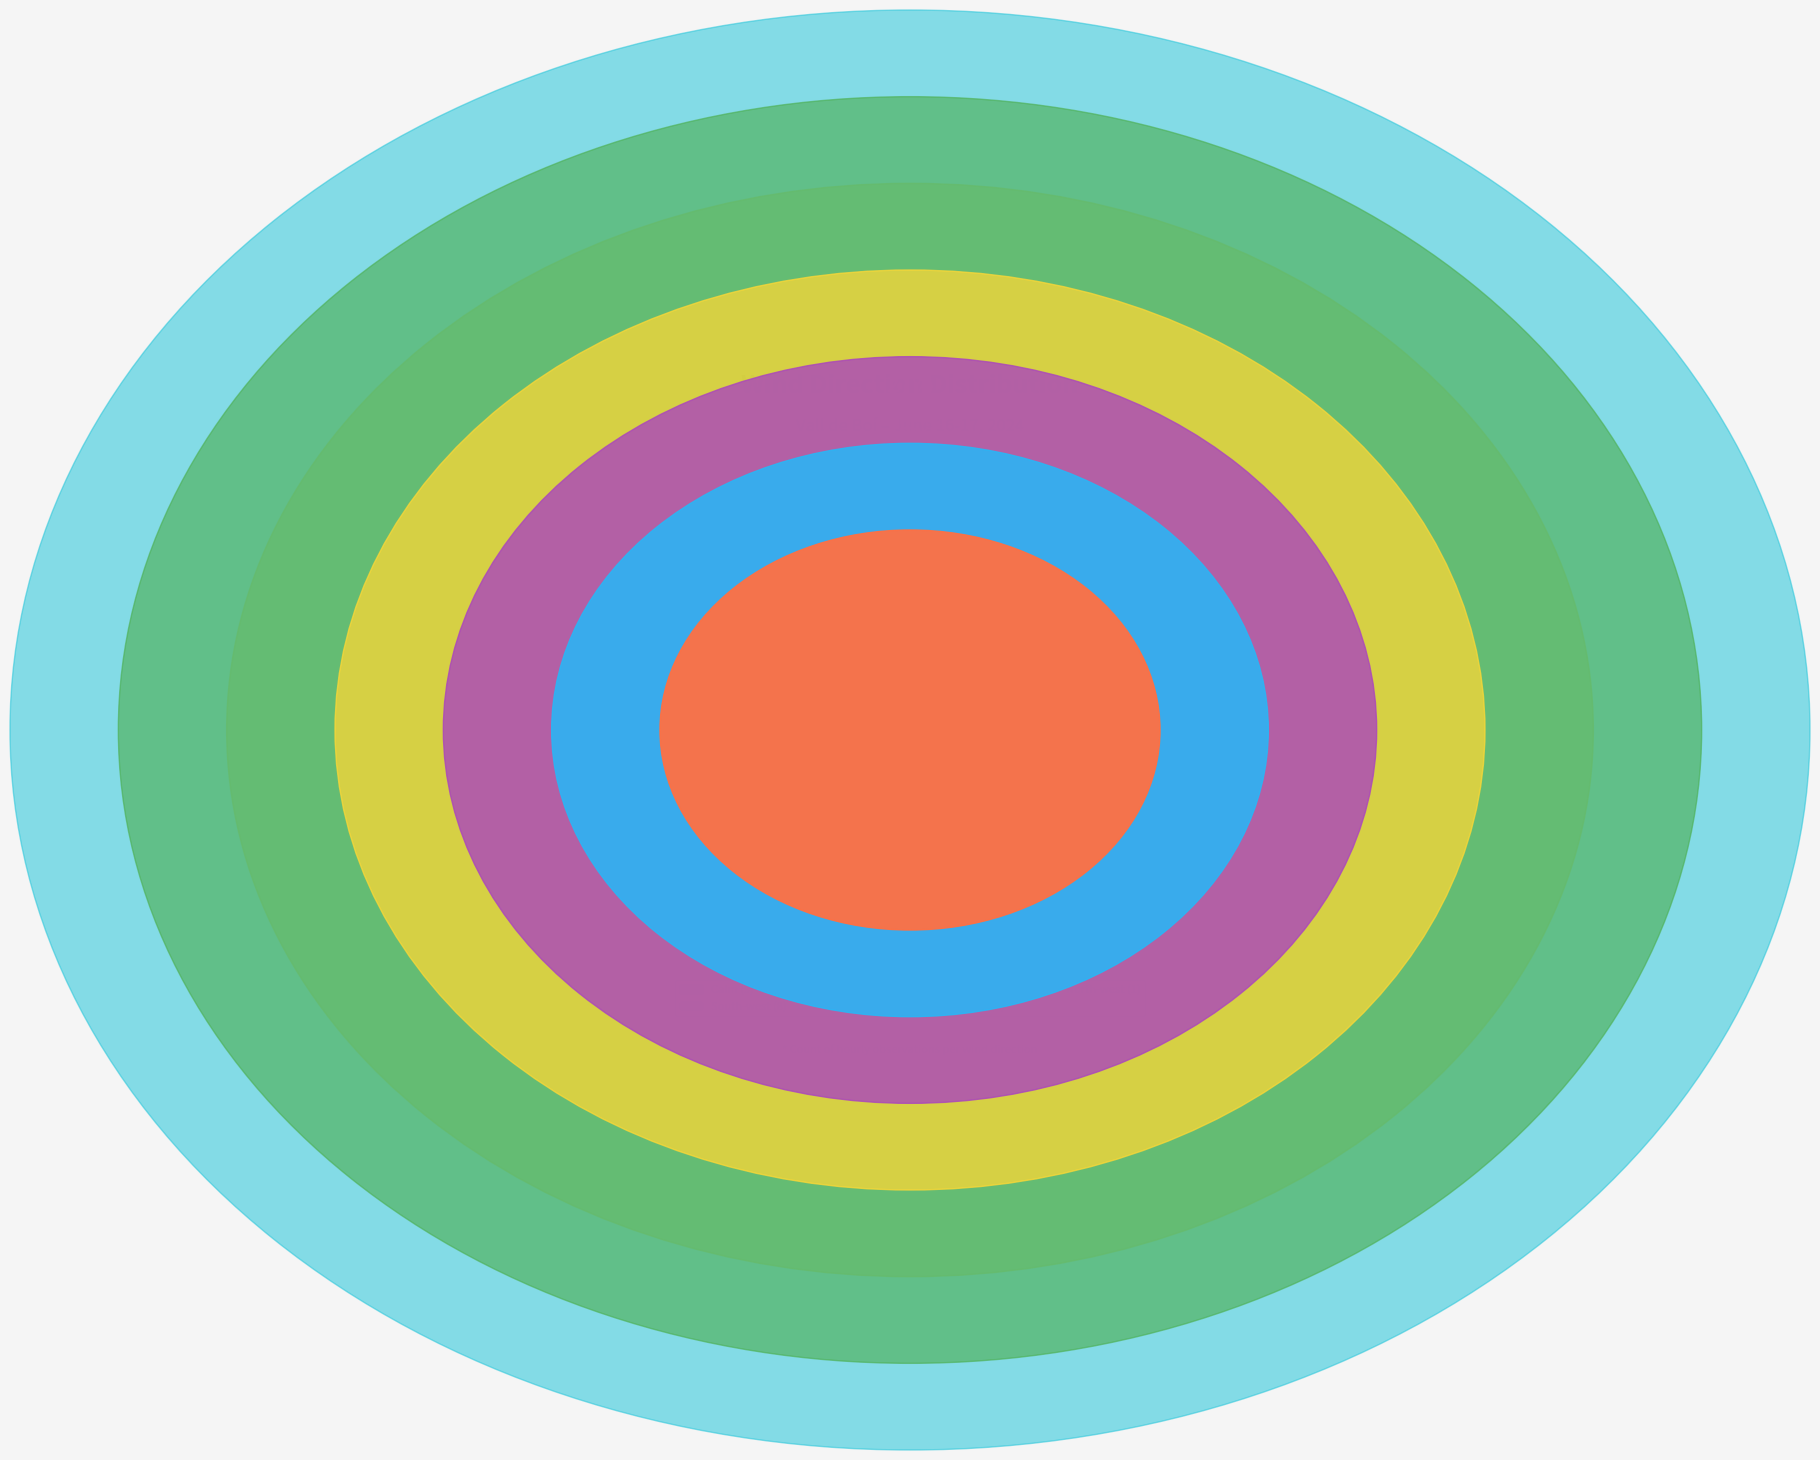

To the nearest percent, what is the difference between the largest and smallest slice percentages?

27%